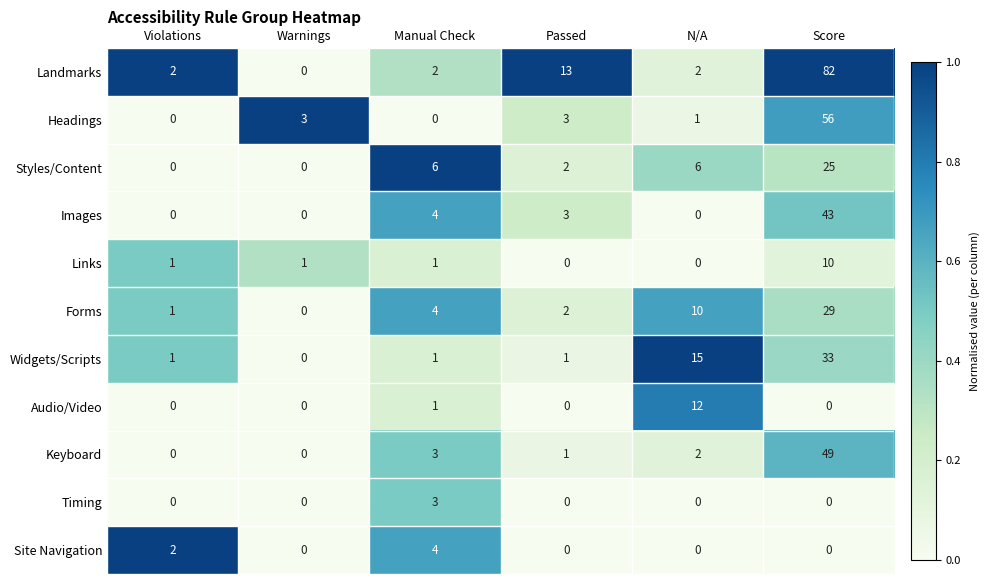

Where is Site Navigation nearest to the value 2?

Violations